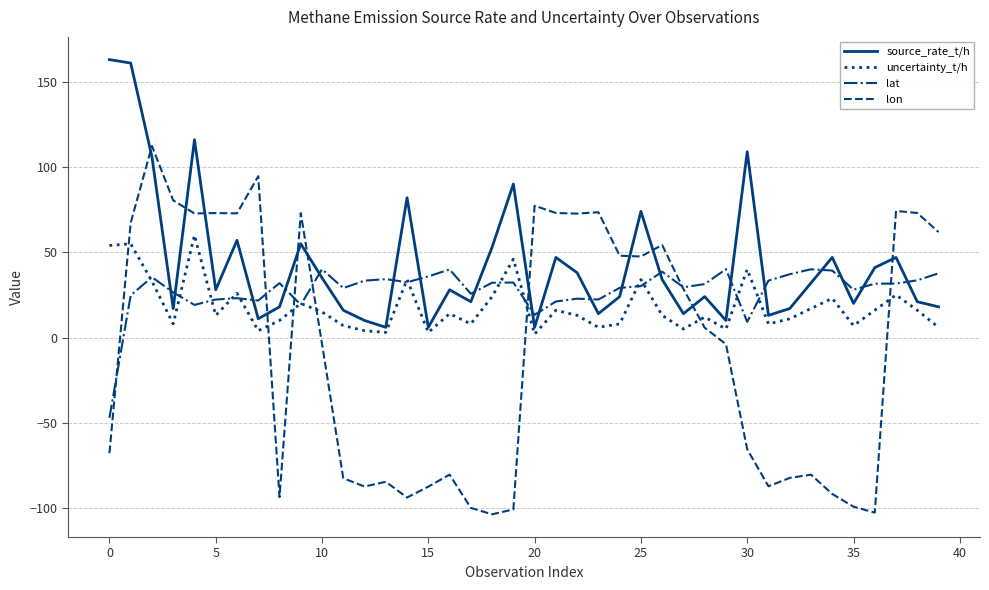

How many lines are shown in the chart?

4